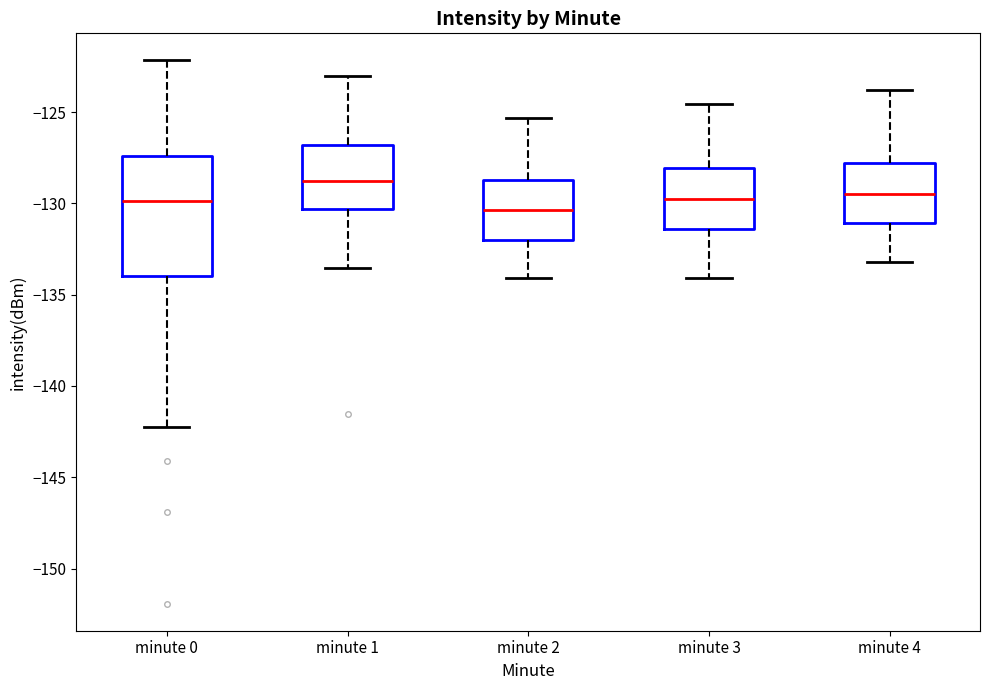

Reading left to right, transcribe this box plot: for each box, give where its median line is, the range the box spans, and where its two whiskers end, as read against the y-axis. The values are not printed on the chart, so give them approximately, as read against the axis.

minute 0: median -130.0, box -134.0 to -127.5, whiskers -142.0 to -122.0
minute 1: median -129.0, box -130.5 to -127.0, whiskers -133.5 to -123.0
minute 2: median -130.5, box -132.0 to -128.5, whiskers -134.0 to -125.5
minute 3: median -130.0, box -131.5 to -128.0, whiskers -134.0 to -124.5
minute 4: median -129.5, box -131.0 to -128.0, whiskers -133.0 to -124.0